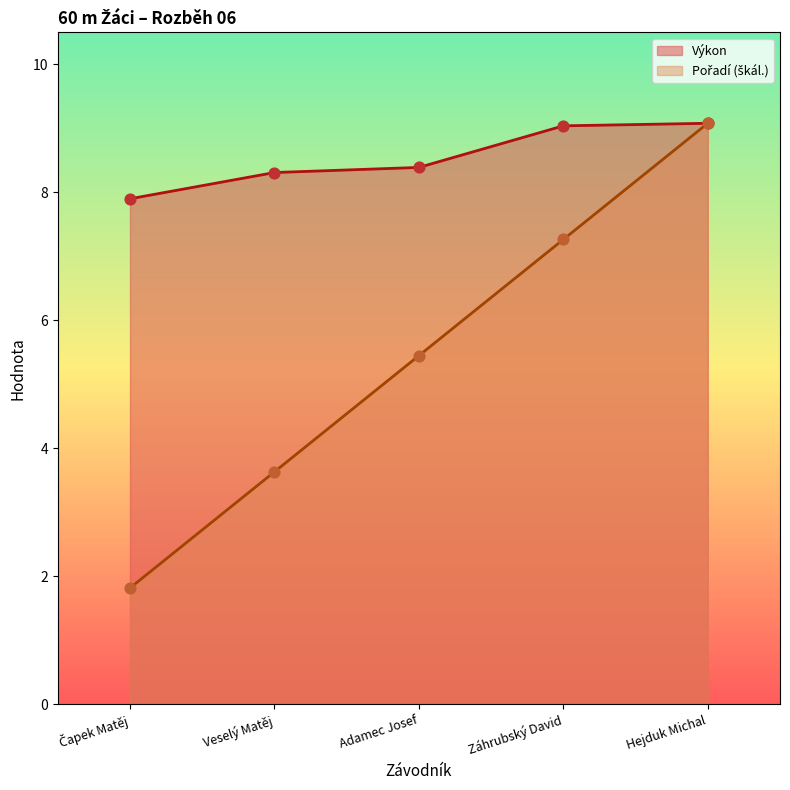

What is the total value across all series at Veselý Matěj?

11.9